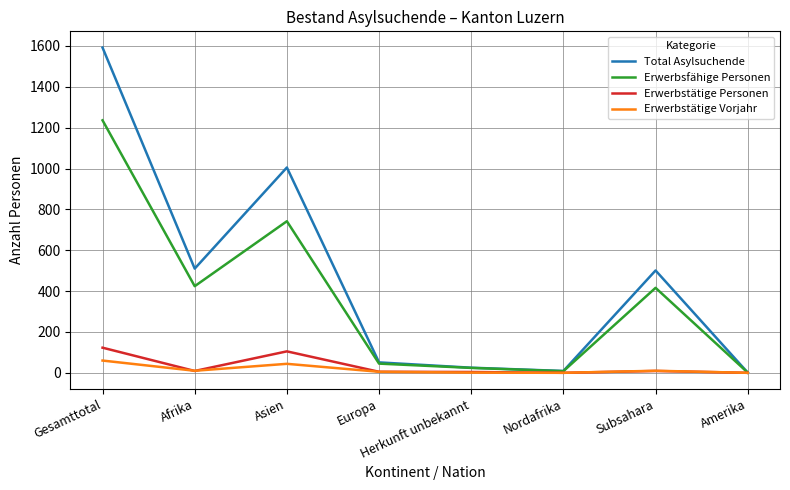

What is the average value of the Erwerbstätige Personen series?

32